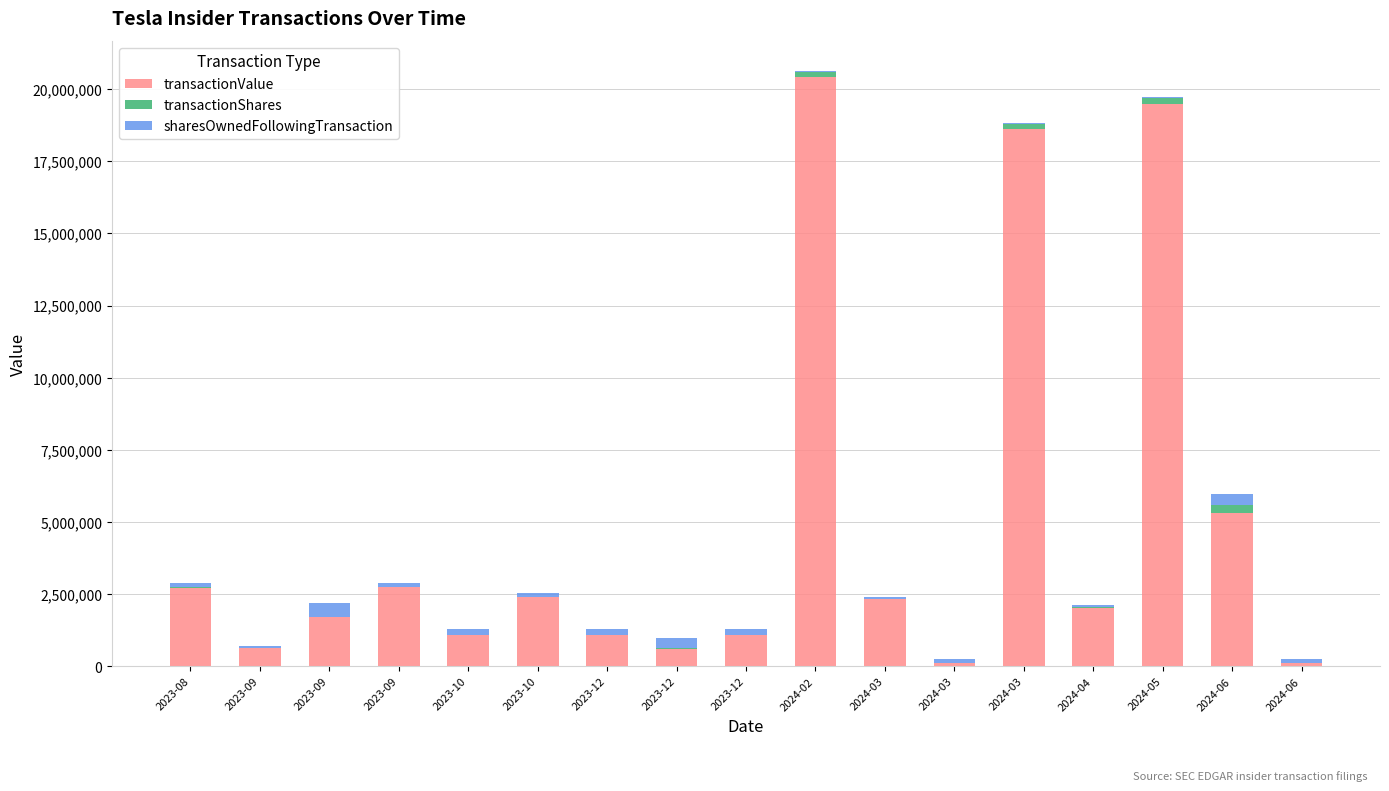

What are all the series names shown in the legend?

transactionValue, transactionShares, sharesOwnedFollowingTransaction